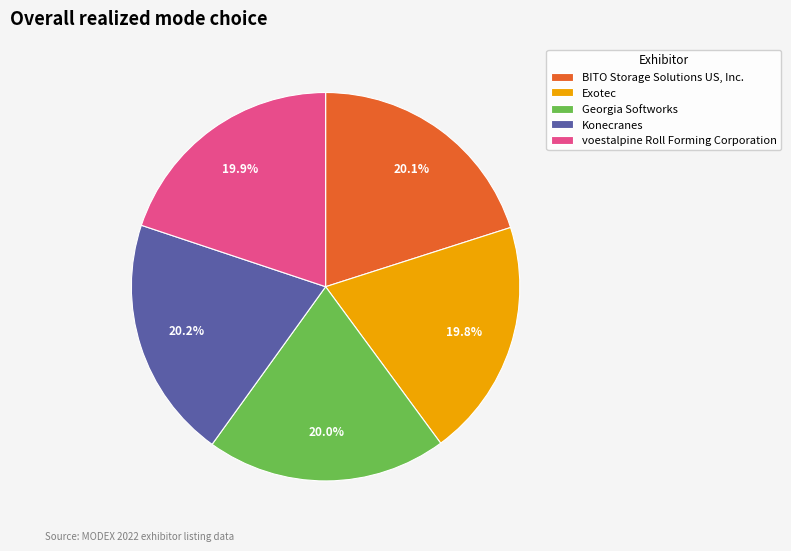

Combined, what portion of the pie is Konecranes and BITO Storage Solutions US, Inc.?

40.3%